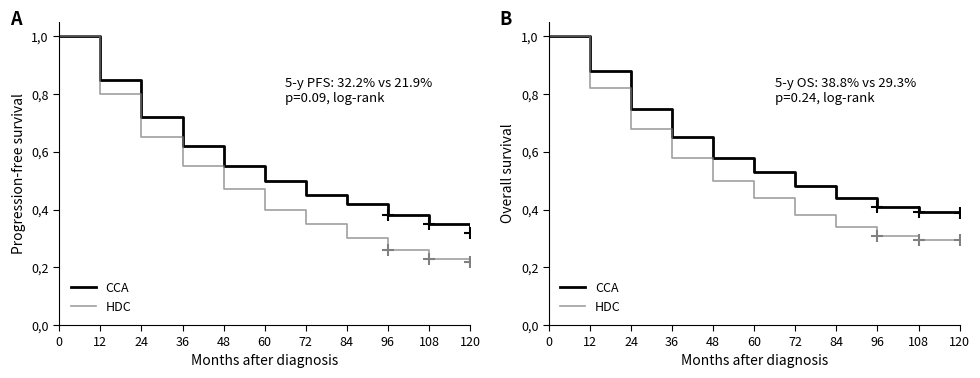

What is the lowest value of the CCA series?

0.4